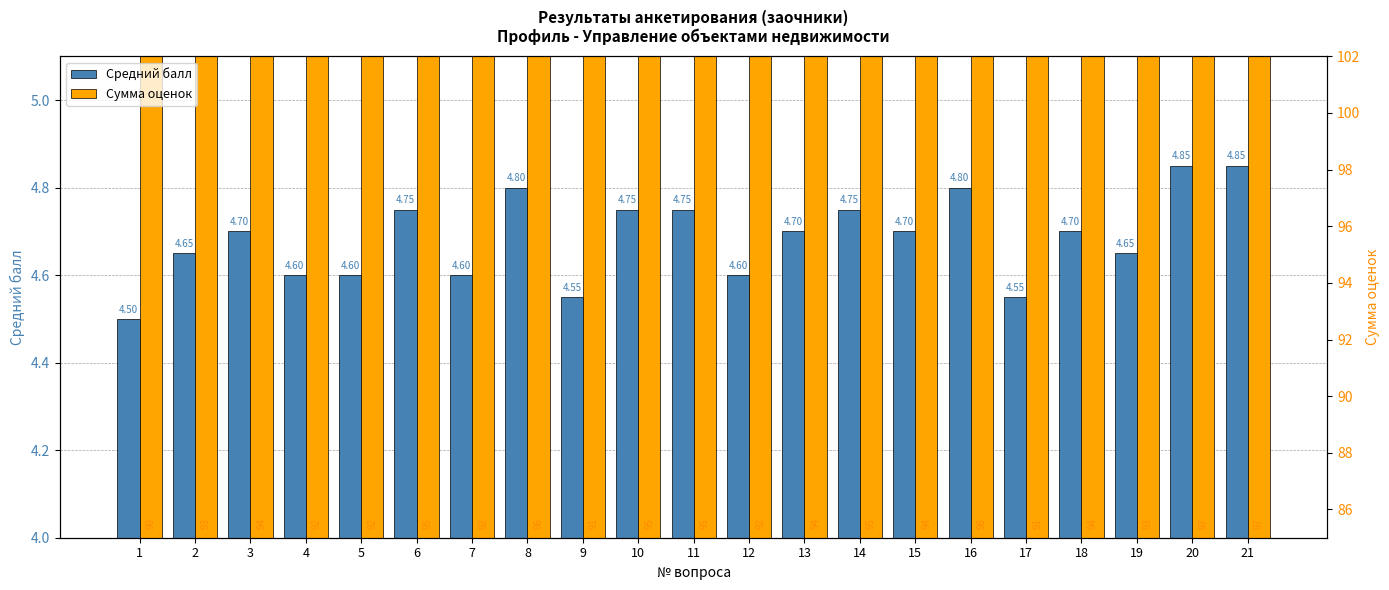

What are all the series names shown in the legend?

Средний балл, Сумма оценок